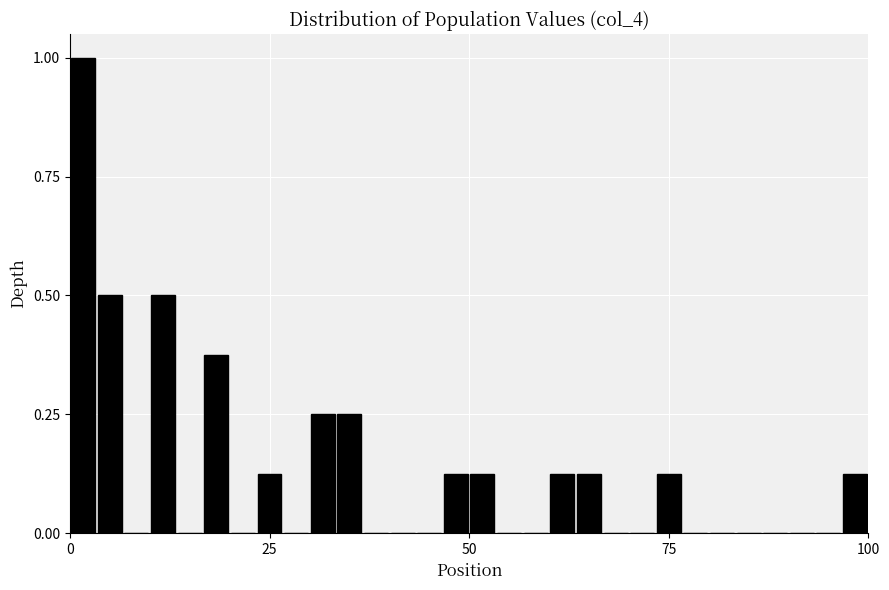

Around what value on the x-axis is the tallest bar? Give the approximate position of its centre, as read against the axis.

0